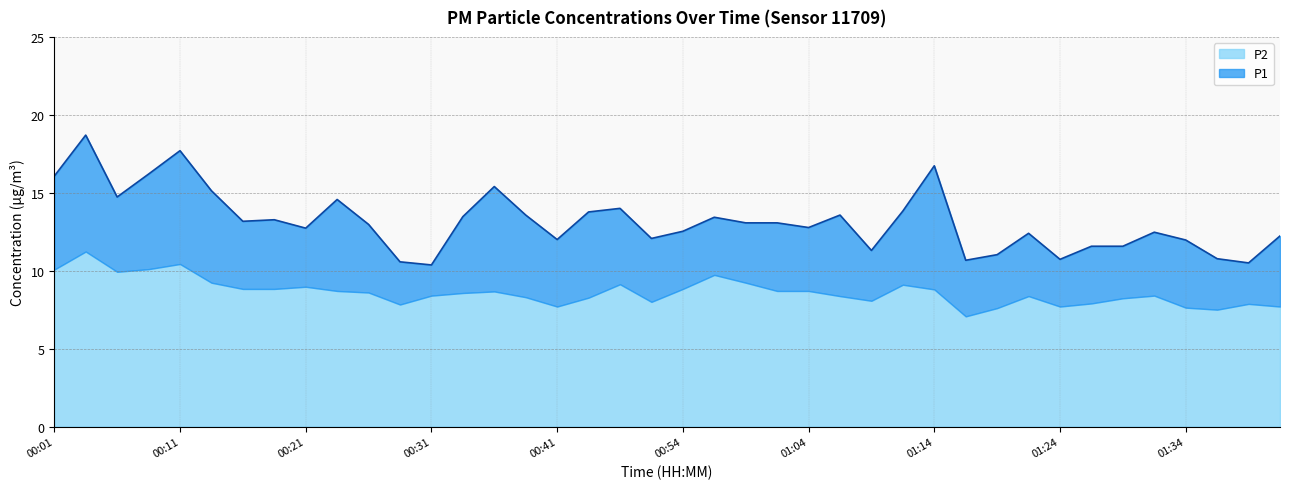

The value of P2 at 00:54 is 12.4. True or false?

False